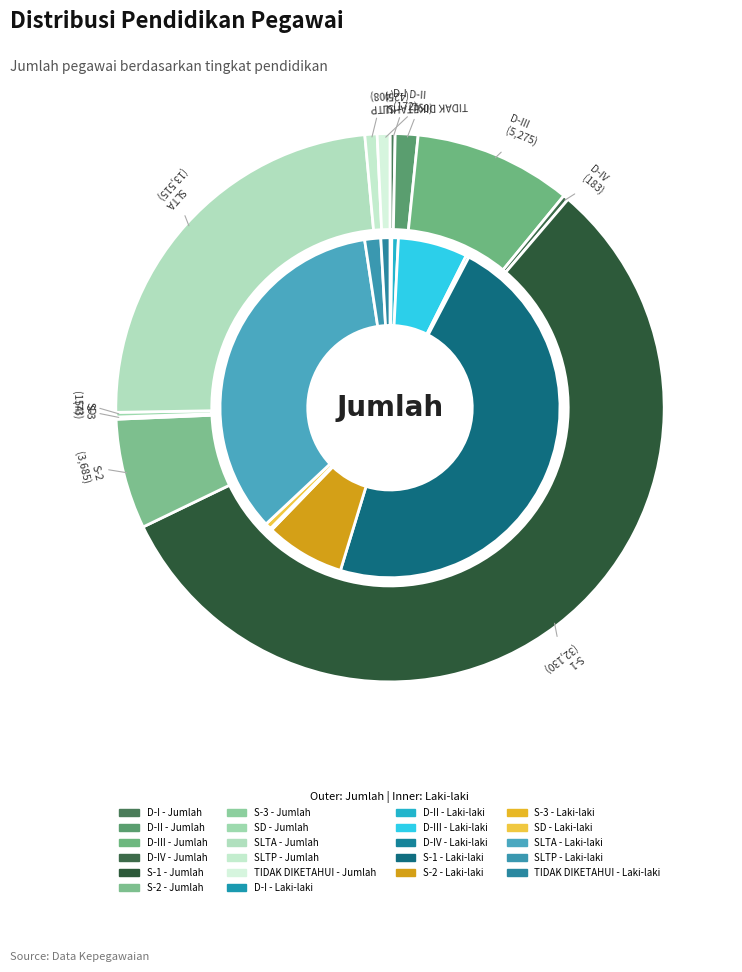

What is the difference between the highest and lowest values at 4?

20078